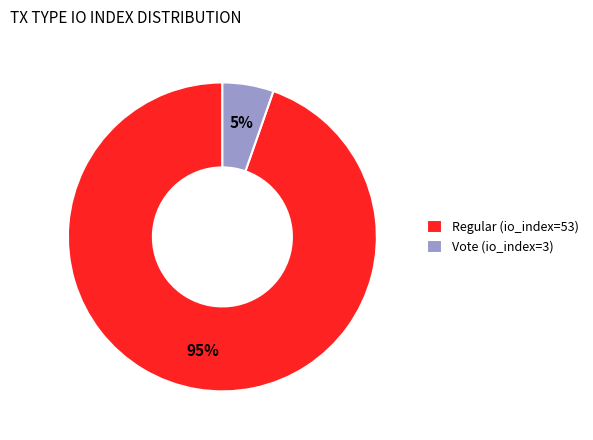

To the nearest percent, what is the average slice percentage?

50%